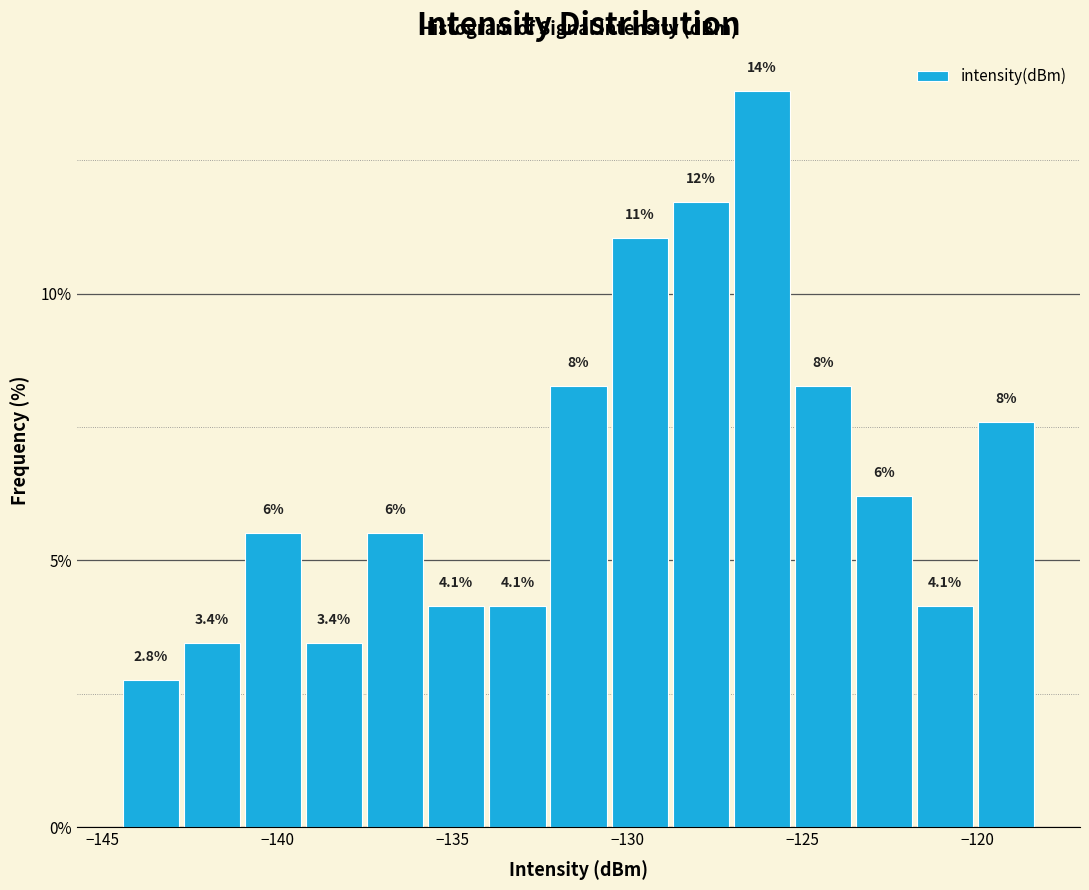

Read against the x-axis, roughly where is the centre of the tallest bar?

-126.0